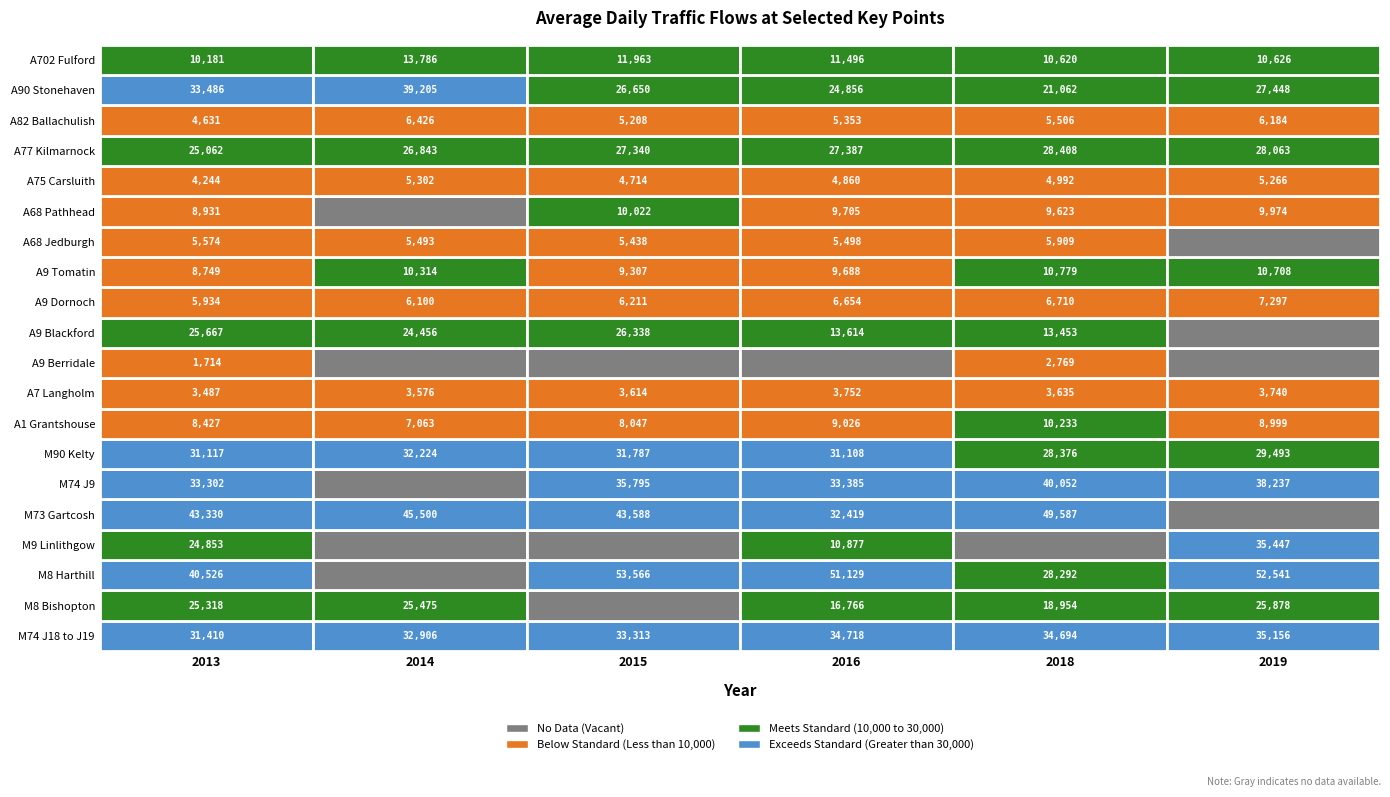

What is the greatest value displayed?

53566